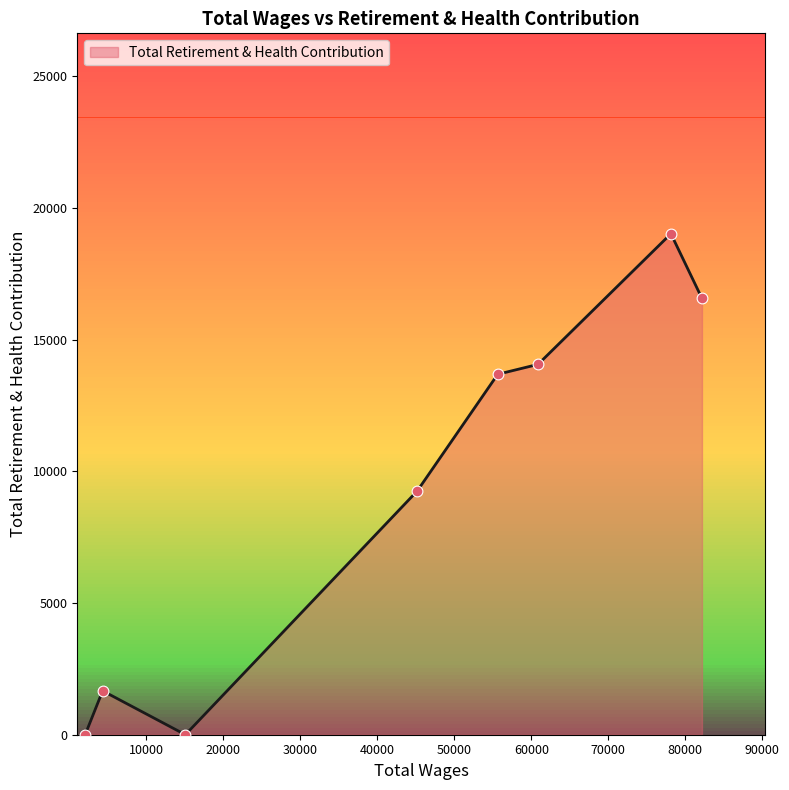

What is the average value?

9282